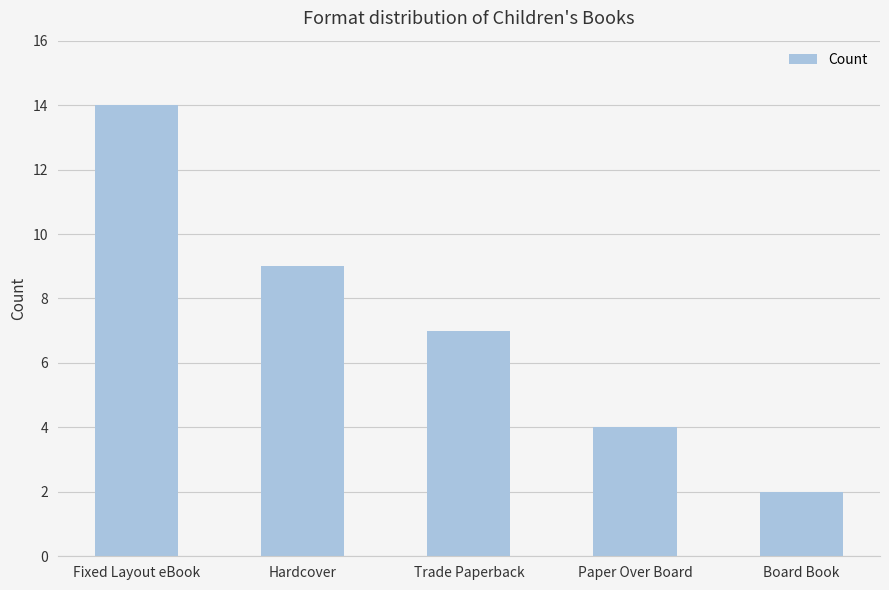

How many values are between 4 and 9?

3